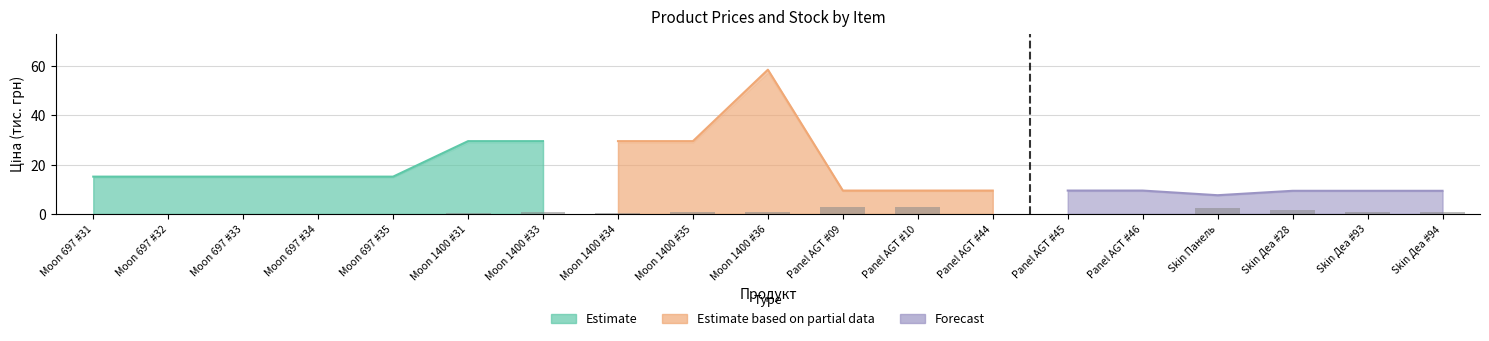

Is it true that the value at Skin Деа #93 is 1.7?

False